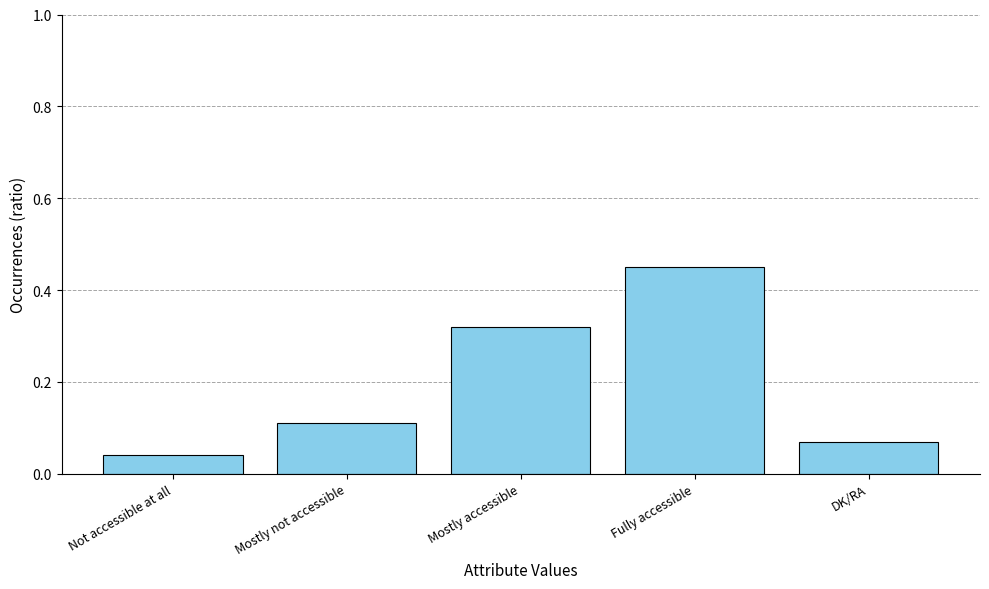

At which label is the value closest to 0?

Not accessible at all